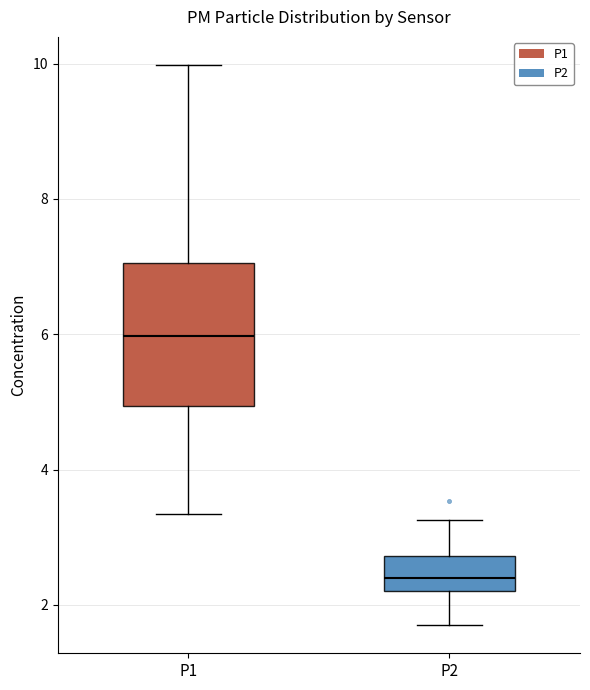

Which box has the lowest median line?

P2